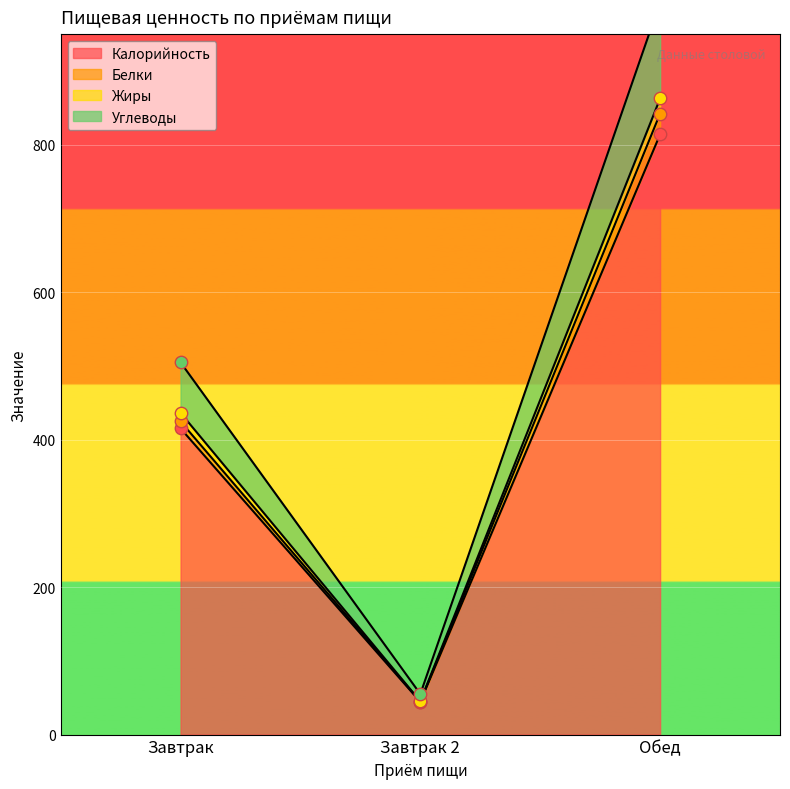

What are all the series names shown in the legend?

Калорийность, Белки, Жиры, Углеводы